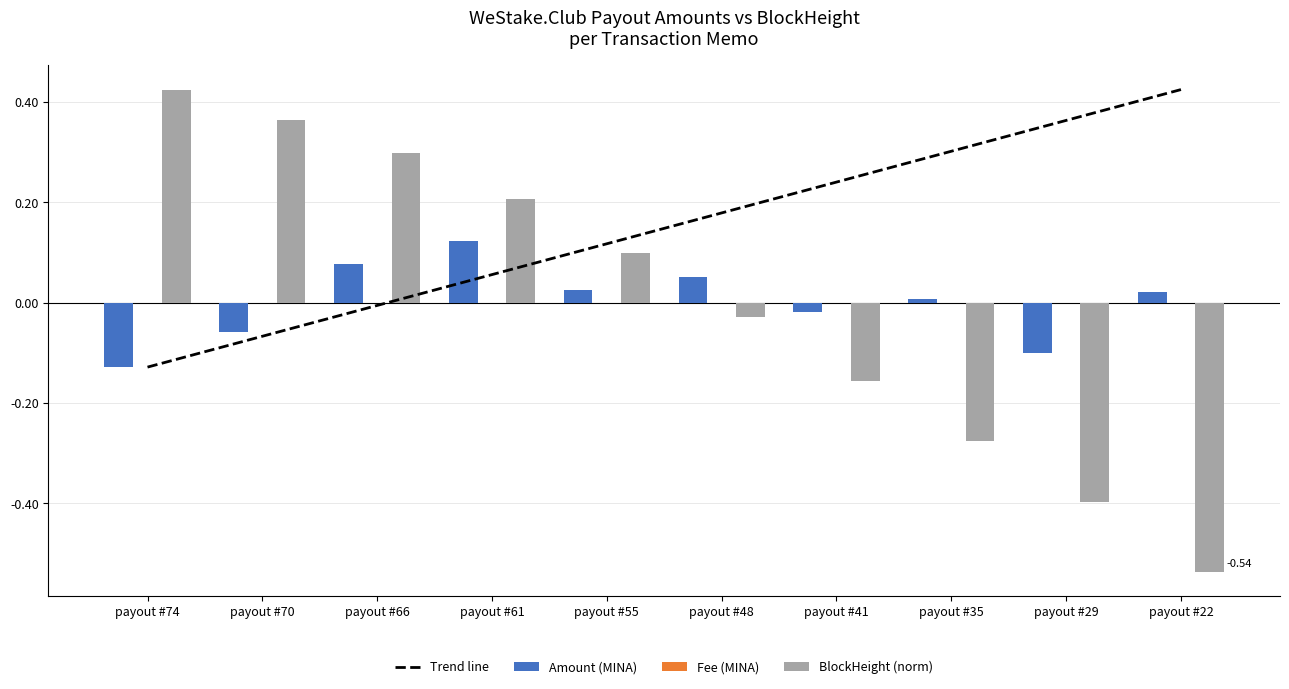

Reading left to right, what are all the values shown in this chart?

Trend line: -0.1	-0.1	-0.0	0.1	0.1	0.2	0.2	0.3	0.4	0.4
Amount (MINA): -0.1	-0.1	0.1	0.1	0.0	0.1	-0.0	0.0	-0.1	0.0
Fee (MINA): 0.0	0.0	0.0	0.0	0.0	0.0	0.0	0.0	0.0	0.0
BlockHeight (norm): 0.4	0.4	0.3	0.2	0.1	-0.0	-0.2	-0.3	-0.4	-0.5